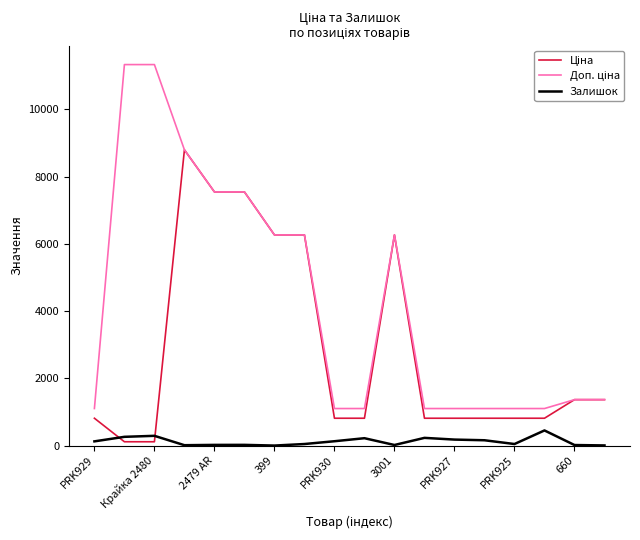

What is the maximum value shown in the chart?

11334.0